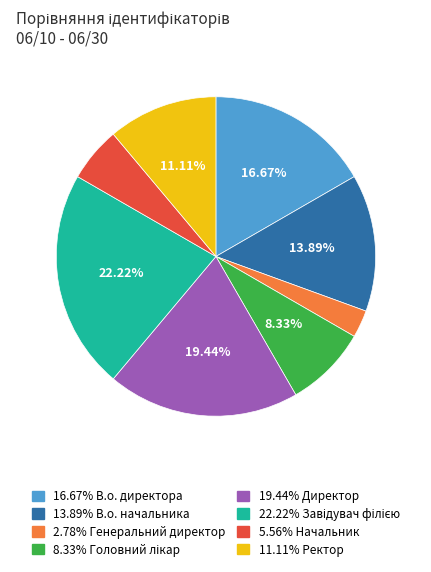

Is there a majority slice in this chart?

No